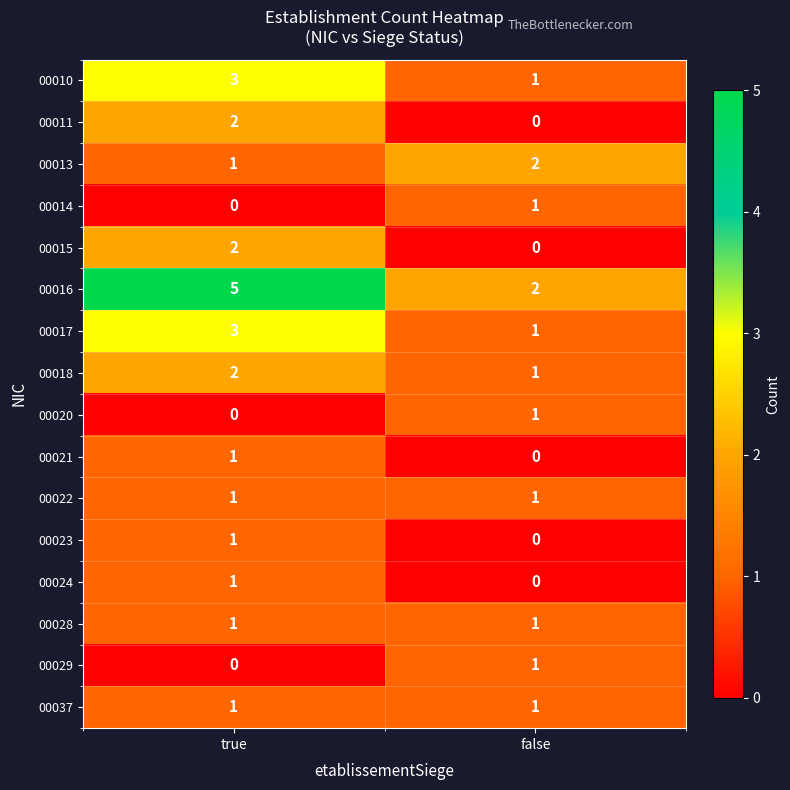

The 00020 series shows 1 at true. True or false?

False